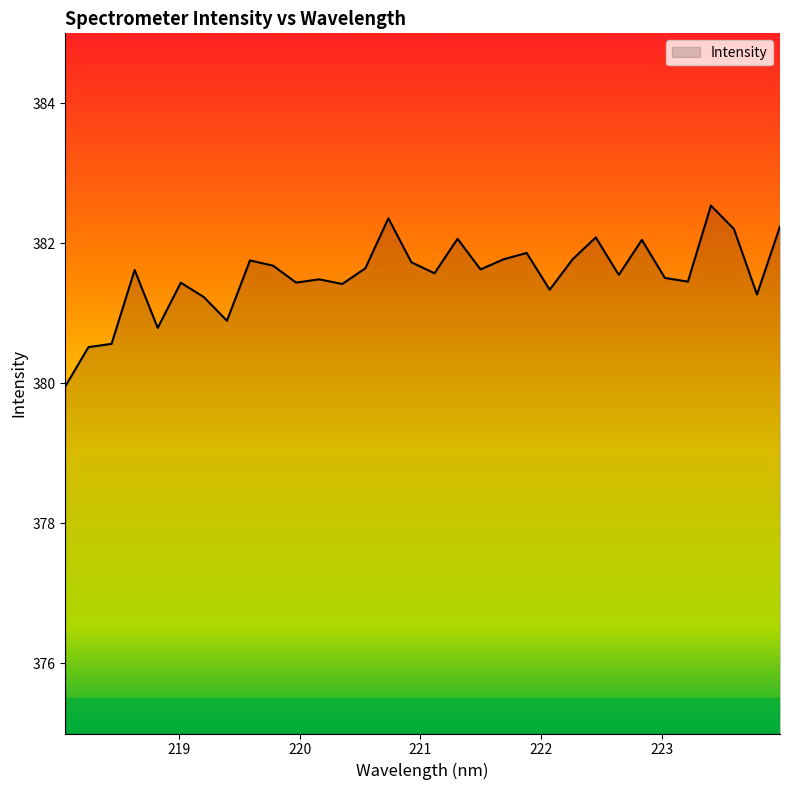

What is the minimum value shown in the chart?

380.0